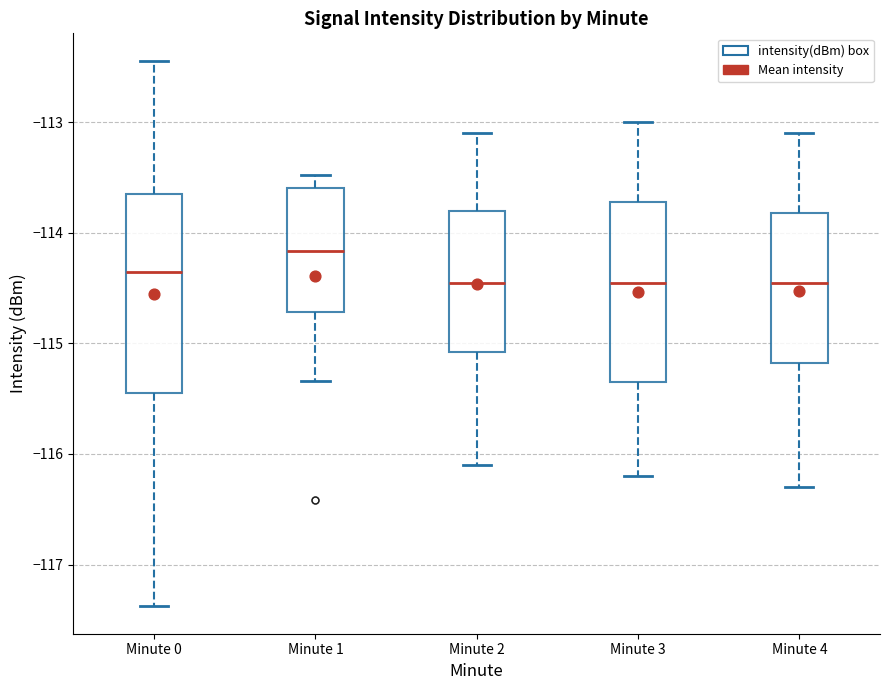

Comparing the boxes themselves (not the whiskers), which one is the tallest?

Minute 0